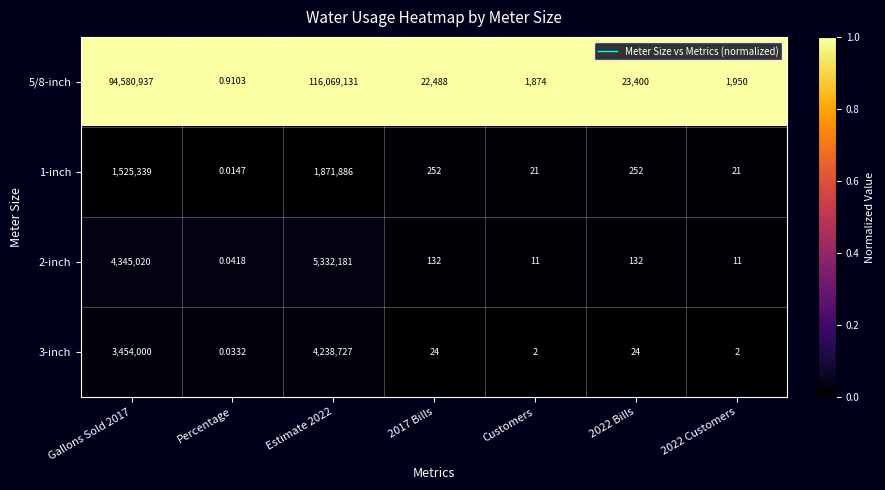

Is the value of 1-inch at 2017 Bills greater than the value of 3-inch at 2022 Bills?

Yes